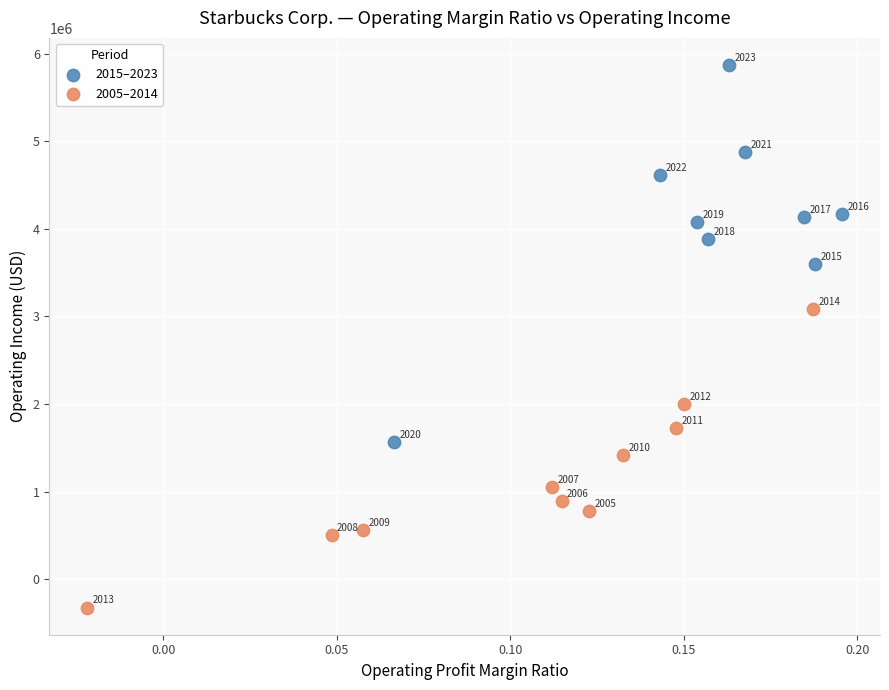

Which series has the largest Y range (max minus min)?

2015–2023